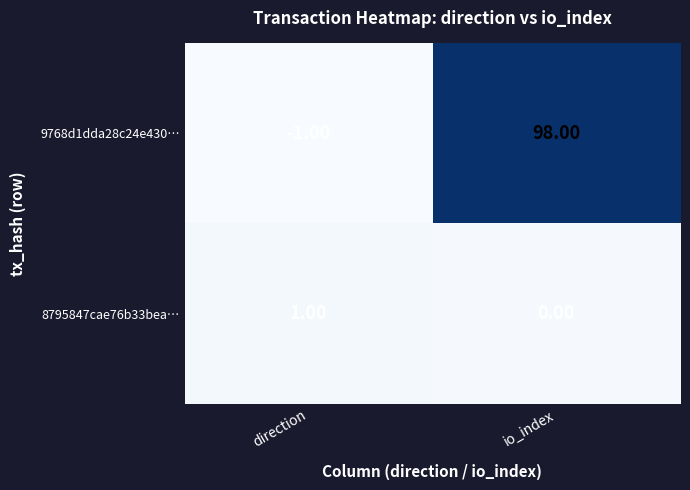

At which category does the chart reach its minimum across all series?

direction